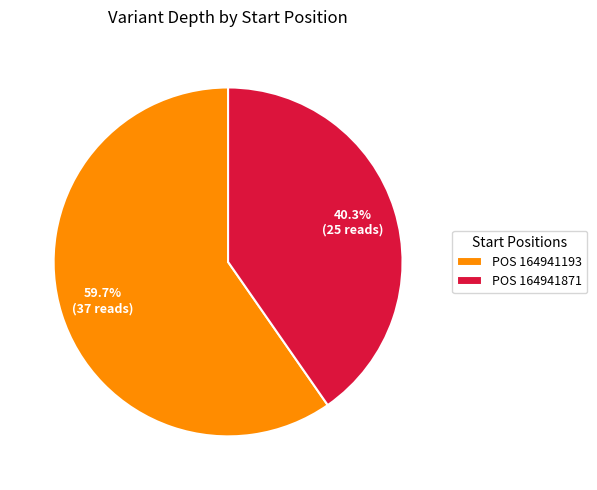

Which category has the biggest portion of the pie?

POS 164941193